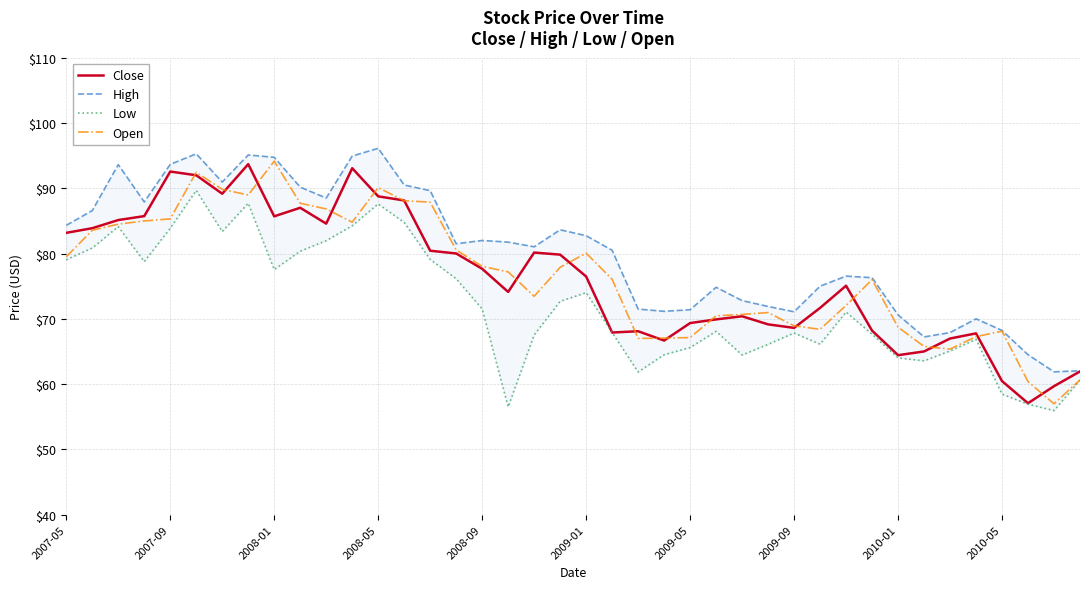

True or false: Open has a value of 68.1 at 2010-05.

True